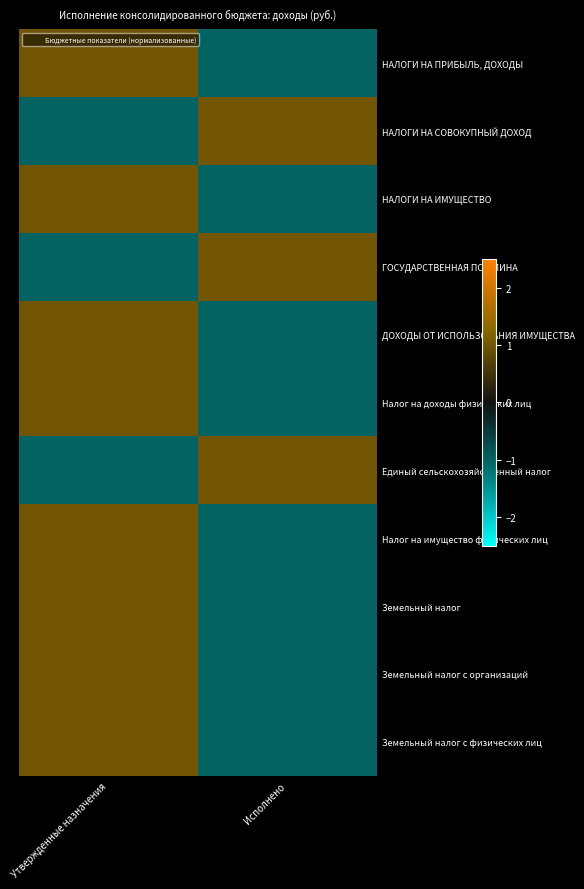

What is the difference between the highest and lowest values at Утвержденные назначения?

2.0